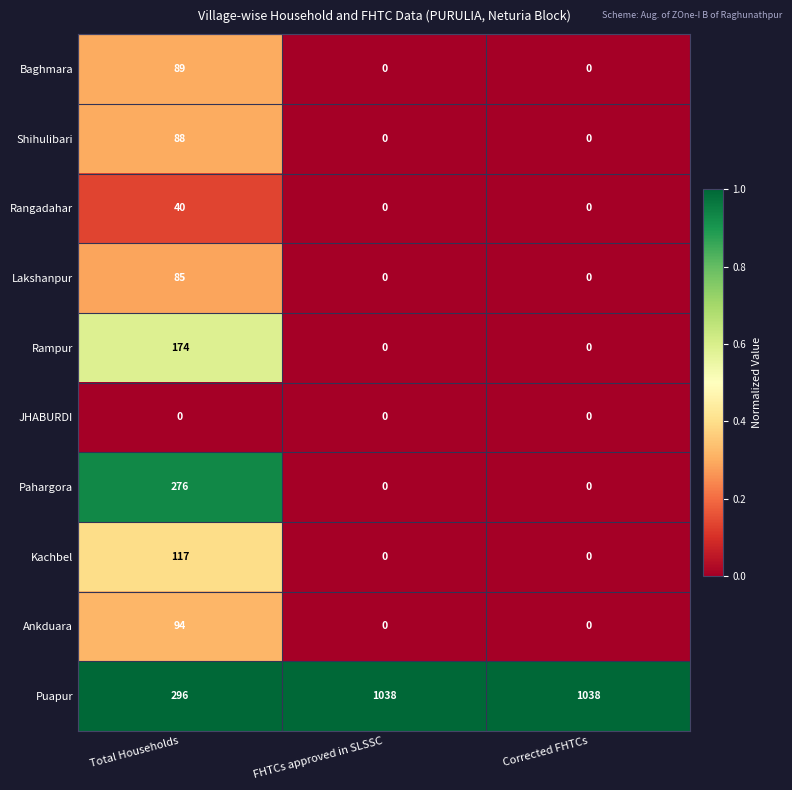

Reading left to right, what are all the values shown in this chart?

Baghmara: Total Households=89	FHTCs approved in SLSSC=0	Corrected FHTCs=0
Shihulibari: Total Households=88	FHTCs approved in SLSSC=0	Corrected FHTCs=0
Rangadahar: Total Households=40	FHTCs approved in SLSSC=0	Corrected FHTCs=0
Lakshanpur: Total Households=85	FHTCs approved in SLSSC=0	Corrected FHTCs=0
Rampur: Total Households=174	FHTCs approved in SLSSC=0	Corrected FHTCs=0
JHABURDI: Total Households=0	FHTCs approved in SLSSC=0	Corrected FHTCs=0
Pahargora: Total Households=276	FHTCs approved in SLSSC=0	Corrected FHTCs=0
Kachbel: Total Households=117	FHTCs approved in SLSSC=0	Corrected FHTCs=0
Ankduara: Total Households=94	FHTCs approved in SLSSC=0	Corrected FHTCs=0
Puapur: Total Households=296	FHTCs approved in SLSSC=1038	Corrected FHTCs=1038